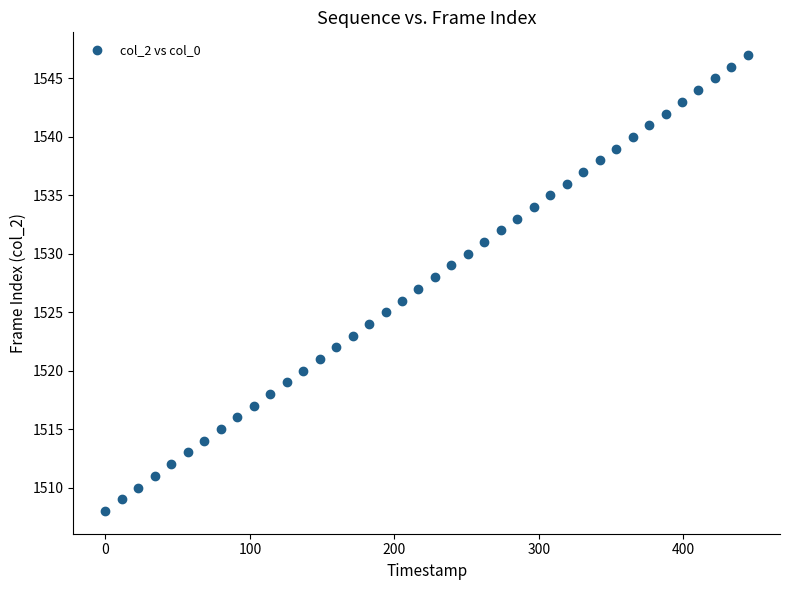

What is the range of Y values (max minus min)?

39